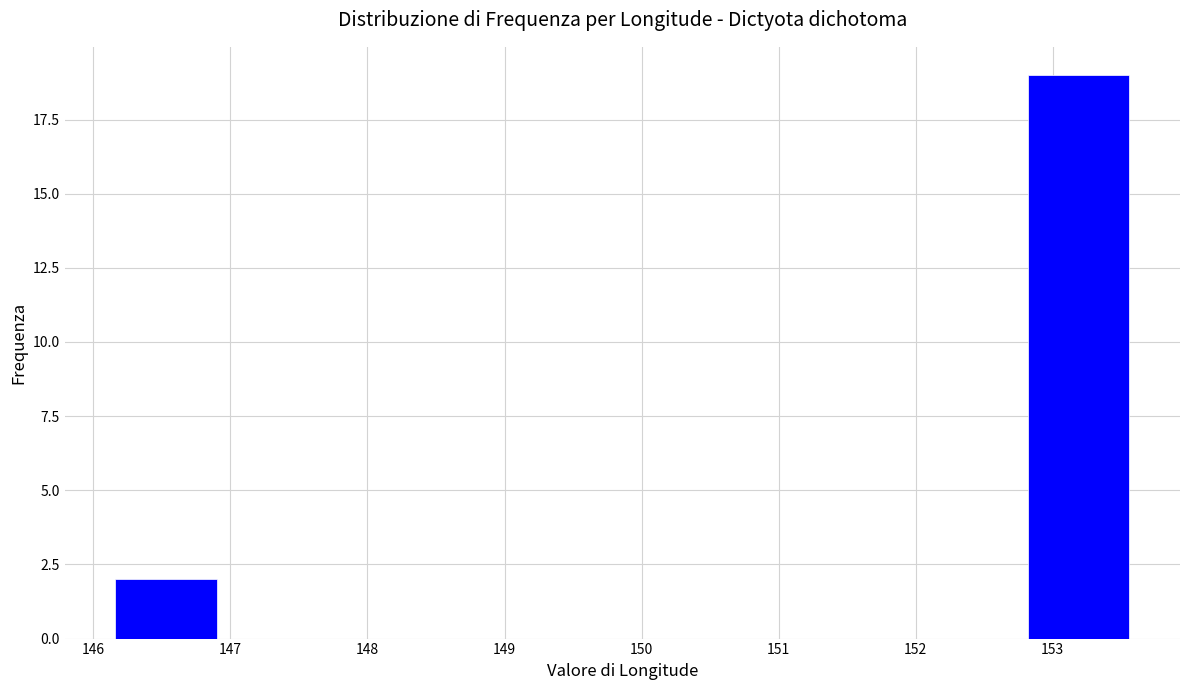

What is the height of the bar covering 152.8 to 153.6 on the x-axis? Neither the bar edges nor the heights are printed on the chart, so give them approximately, as read against the axes.

19